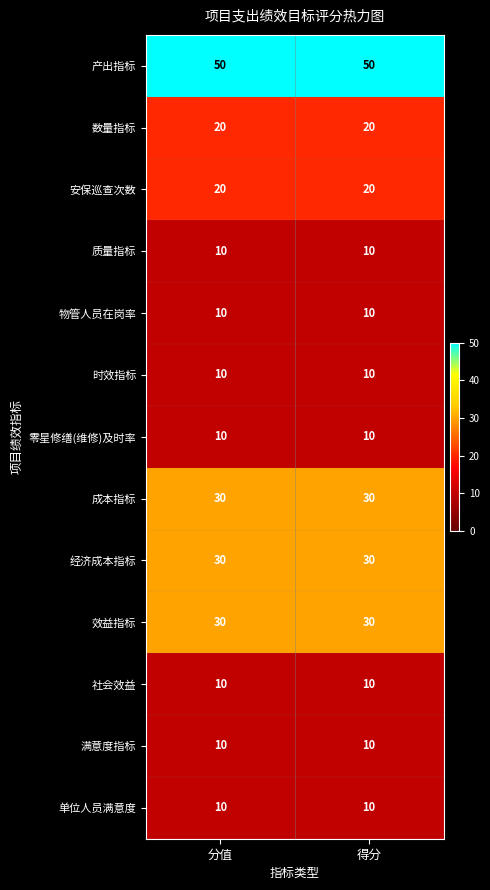

What is the total value across all series at 分值?

250